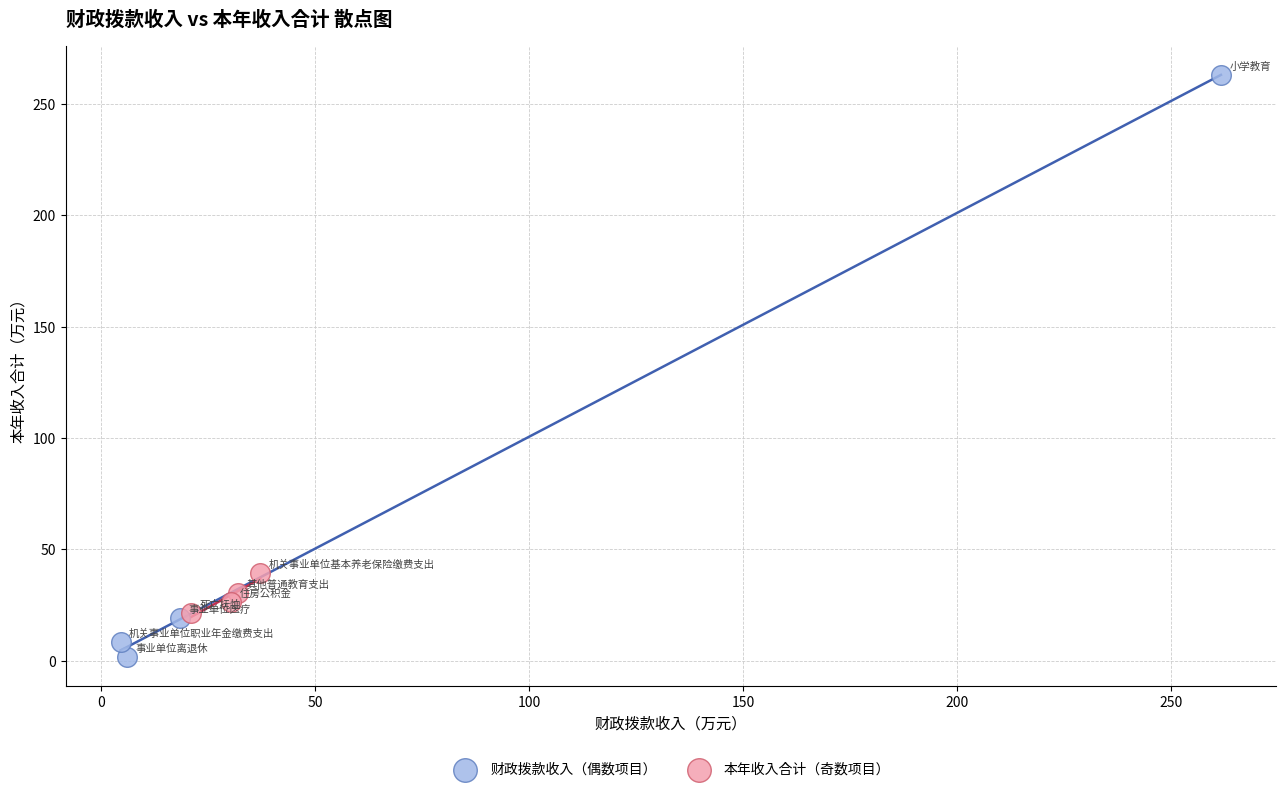

Which series has the largest Y range (max minus min)?

财政拨款收入（偶数项目）